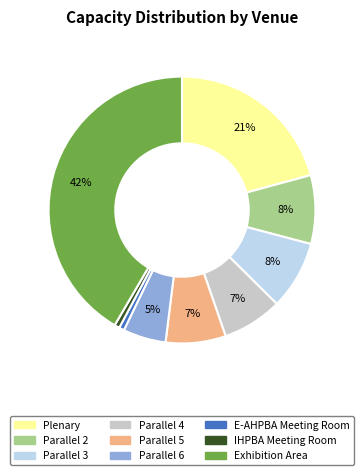

Which slice is the largest?

Exhibition Area